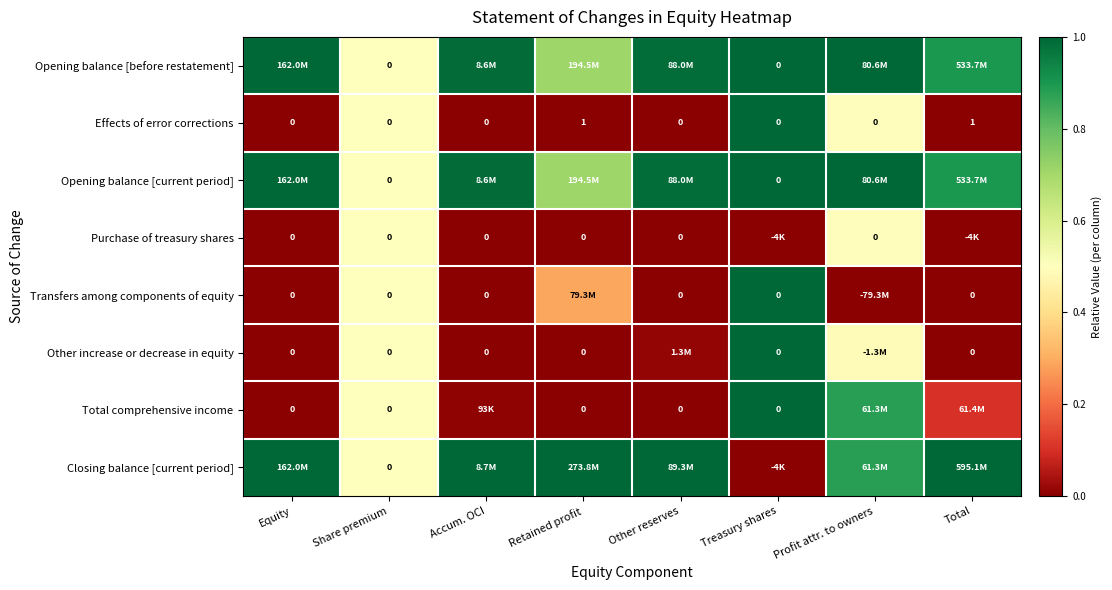

Is the value of Effects of error corrections at Retained profit greater than the value of Transfers among components of equity at Share premium?

Yes